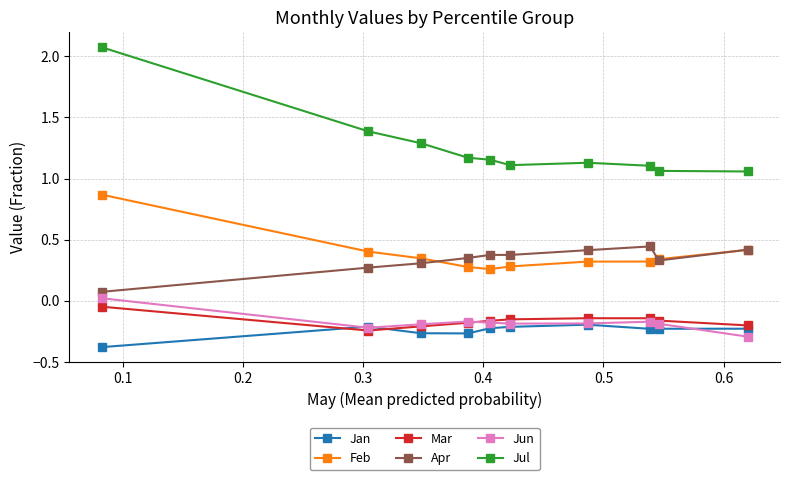

How many categories are shown in the chart?

10